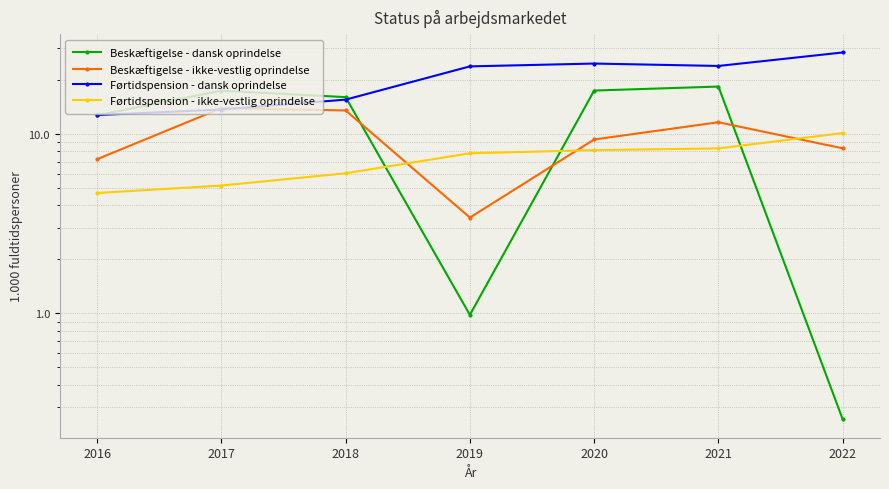

The Beskæftigelse - ikke-vestlig oprindelse series shows 23.6 at 2017. True or false?

False